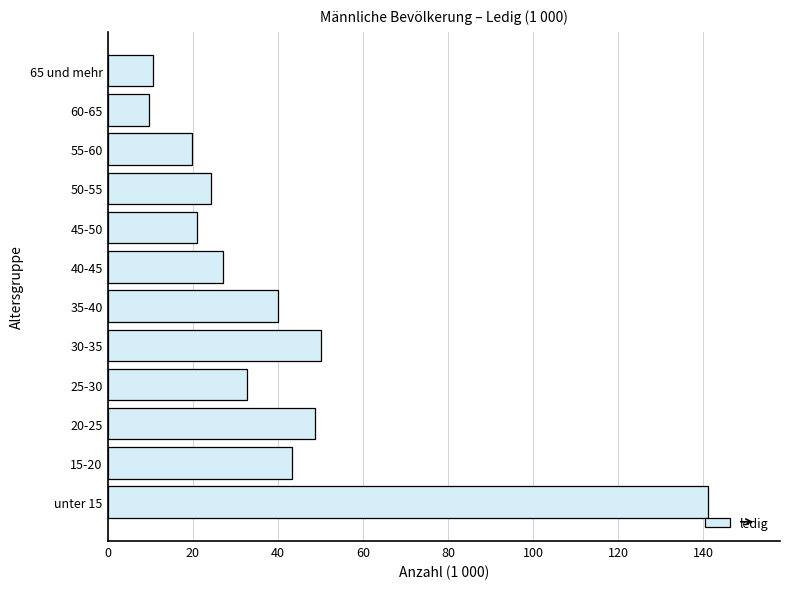

What is the smallest value displayed?

9.8